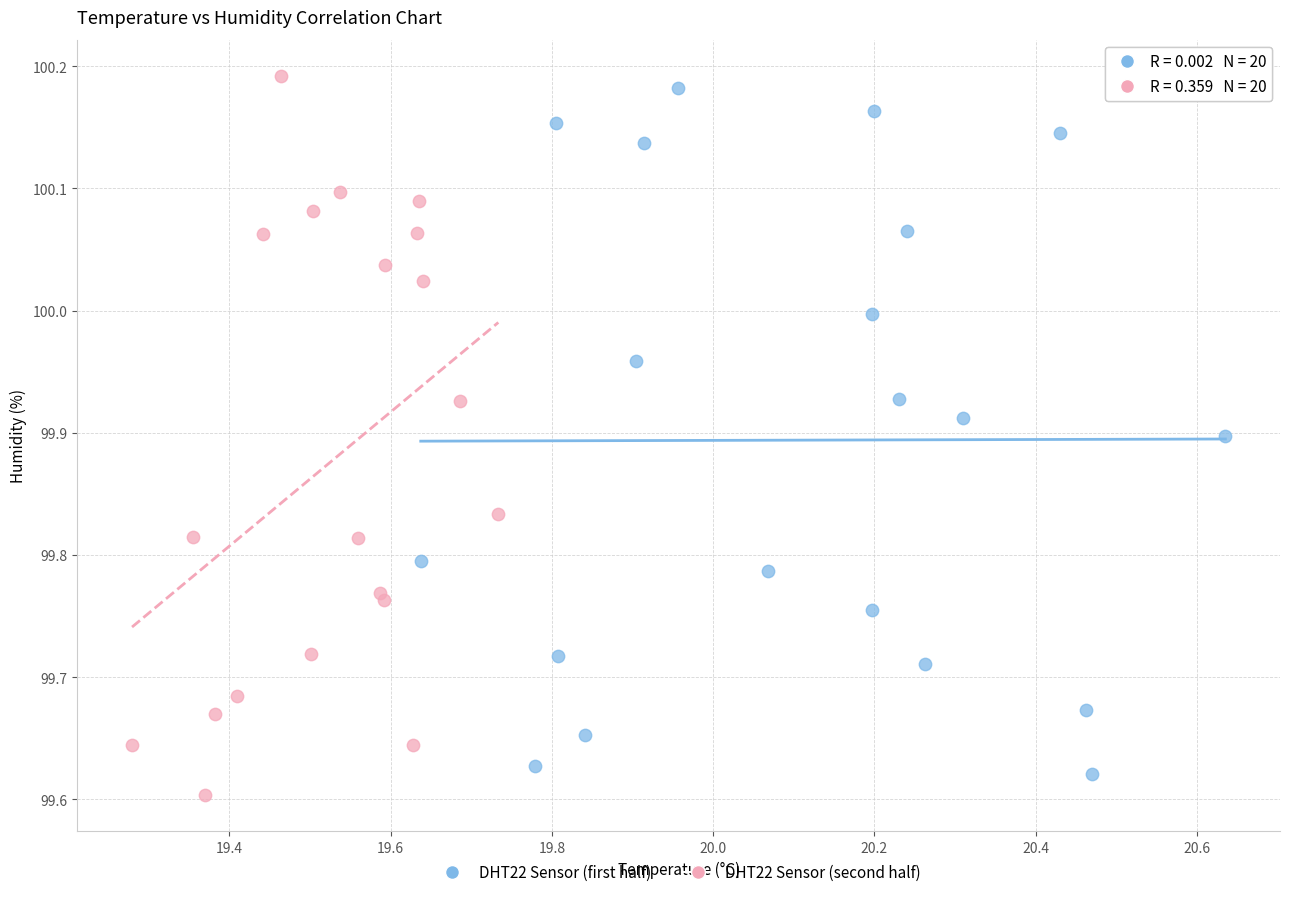

Which series contains the lowest Y value?

DHT22 Sensor (second half)